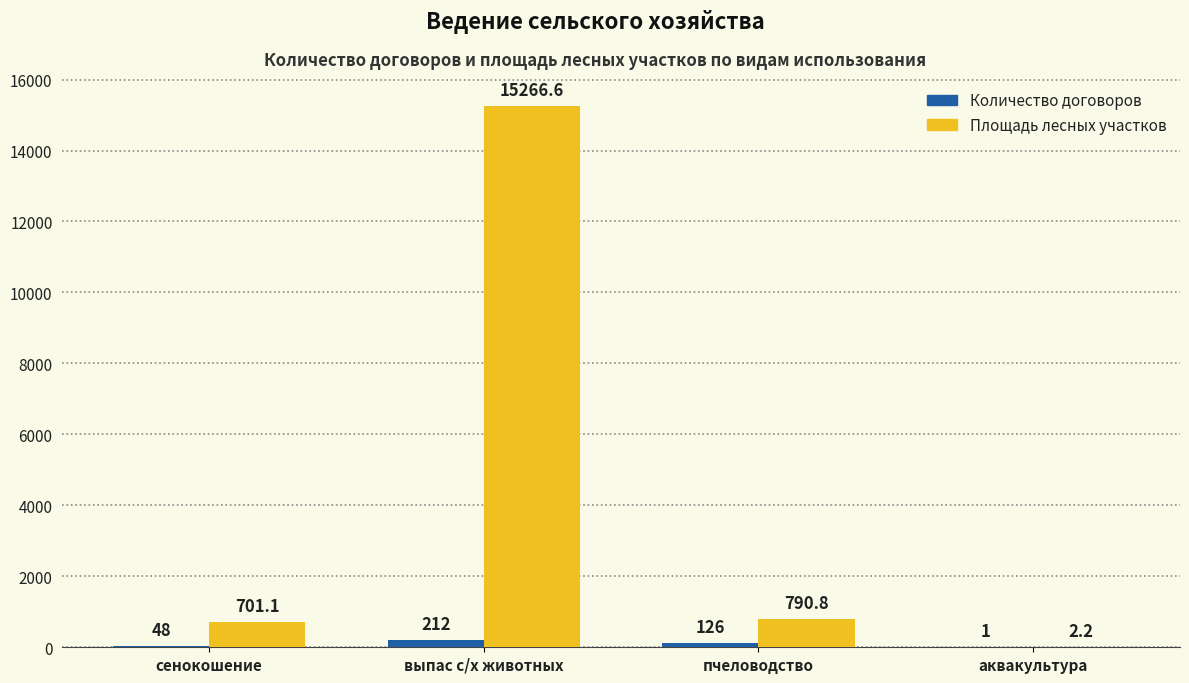

Where does the Площадь лесных участков series first go above 790?

выпас с/х животных